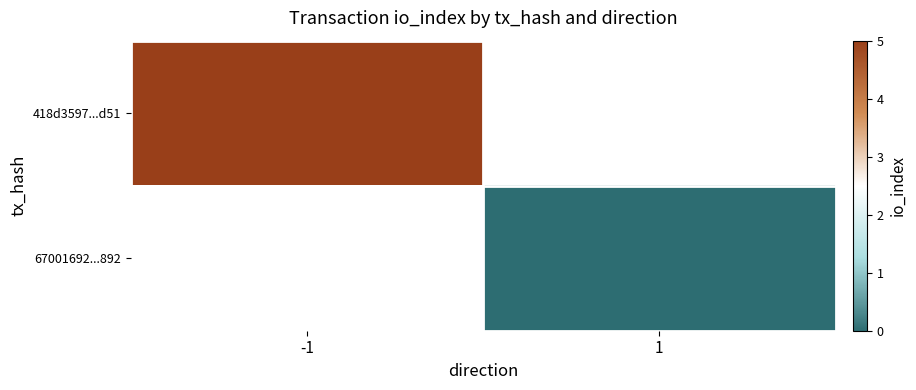

Rank the series by their average value, from lowest to highest.

418d3597...d51, 67001692...892